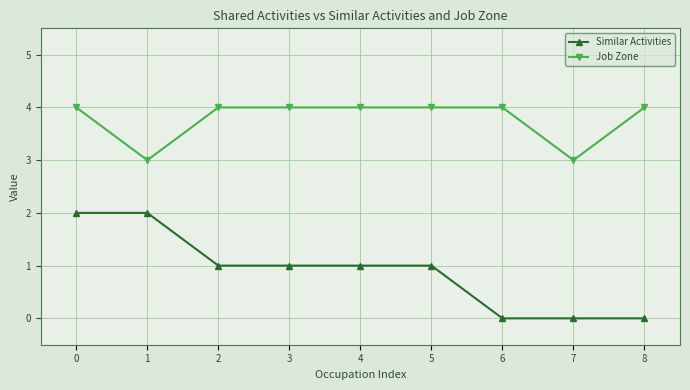

What is the total value across all series at 6?

4